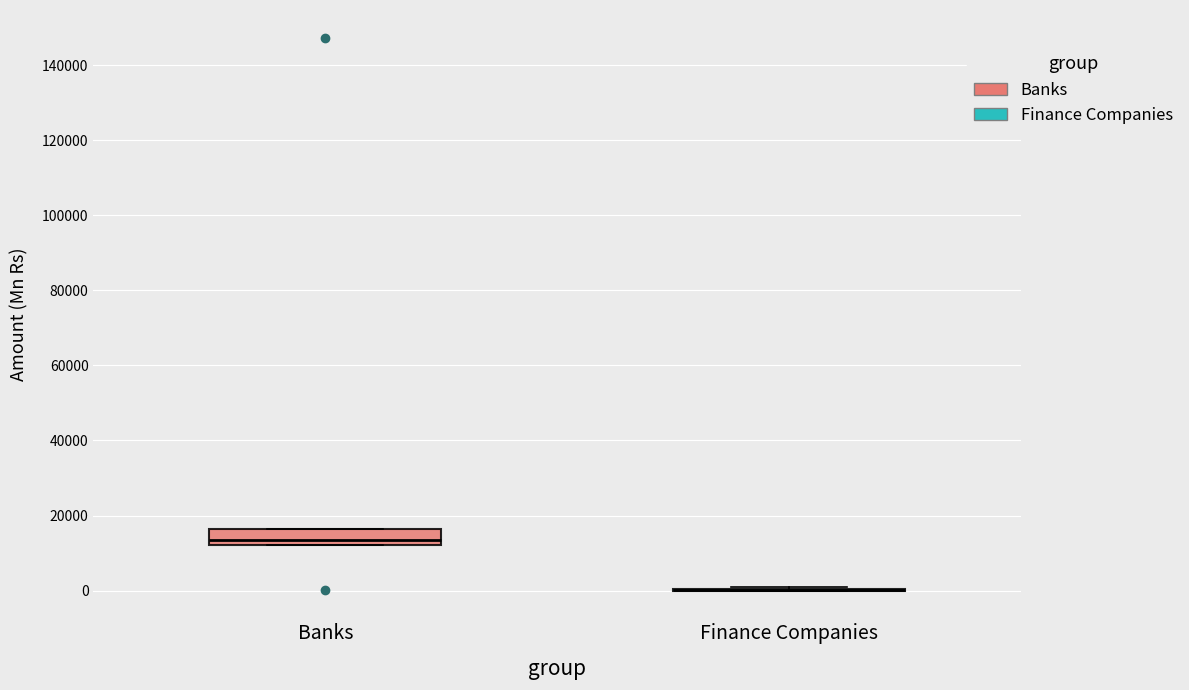

Reading left to right, read every box against the y-axis: the position of its median line, the range the box covers, and the ends of its whiskers. The values are not printed on the chart, so give them approximately, as read against the axis.

Banks: median 14000, box 12000 to 16000, whiskers 12000 to 16000
Finance Companies: box collapsed to a line at 0, whiskers 0 to 2000